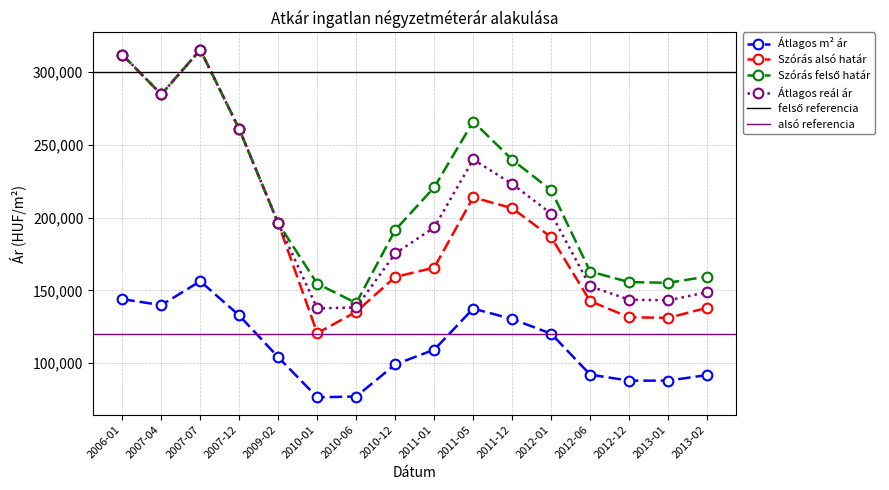

At how many categories does at least one series exceed 299866?

2